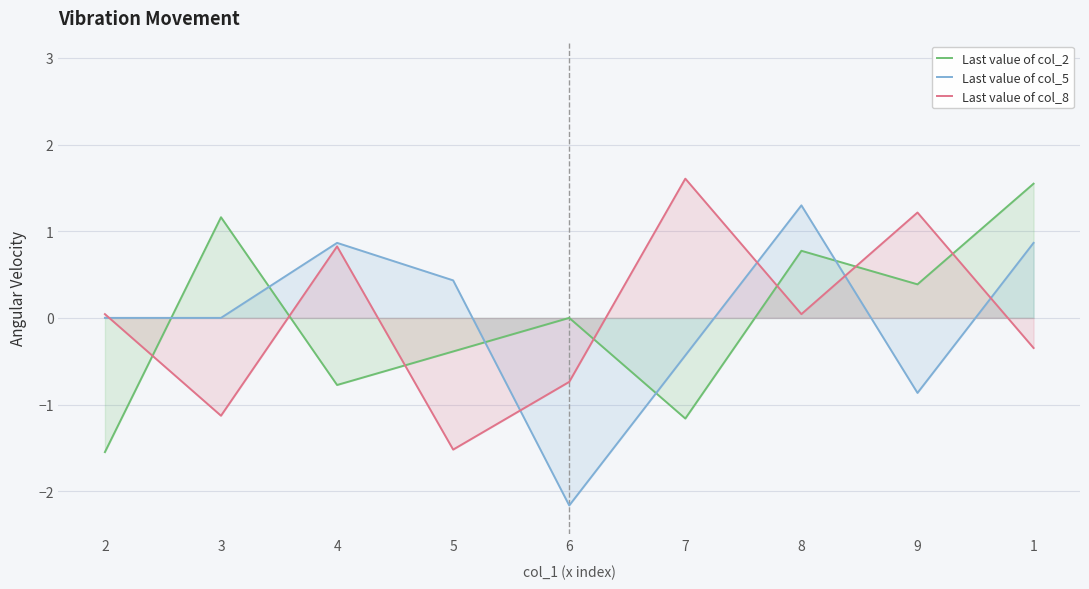

How many data points does each series have?

9